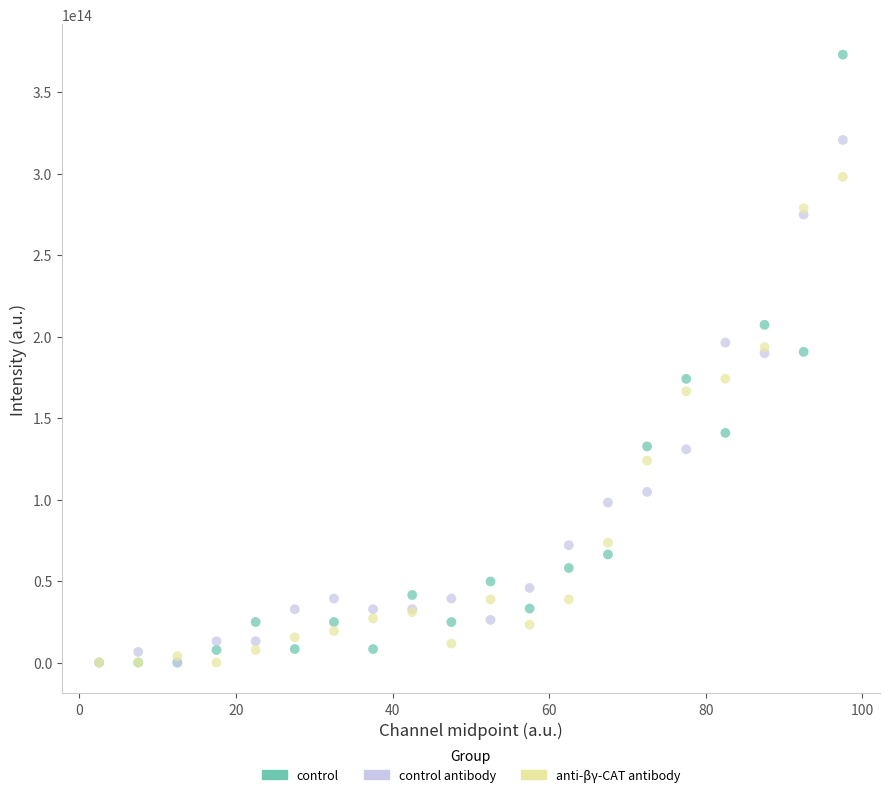

What are all the series names shown in the legend?

control, control antibody, anti-βγ-CAT antibody